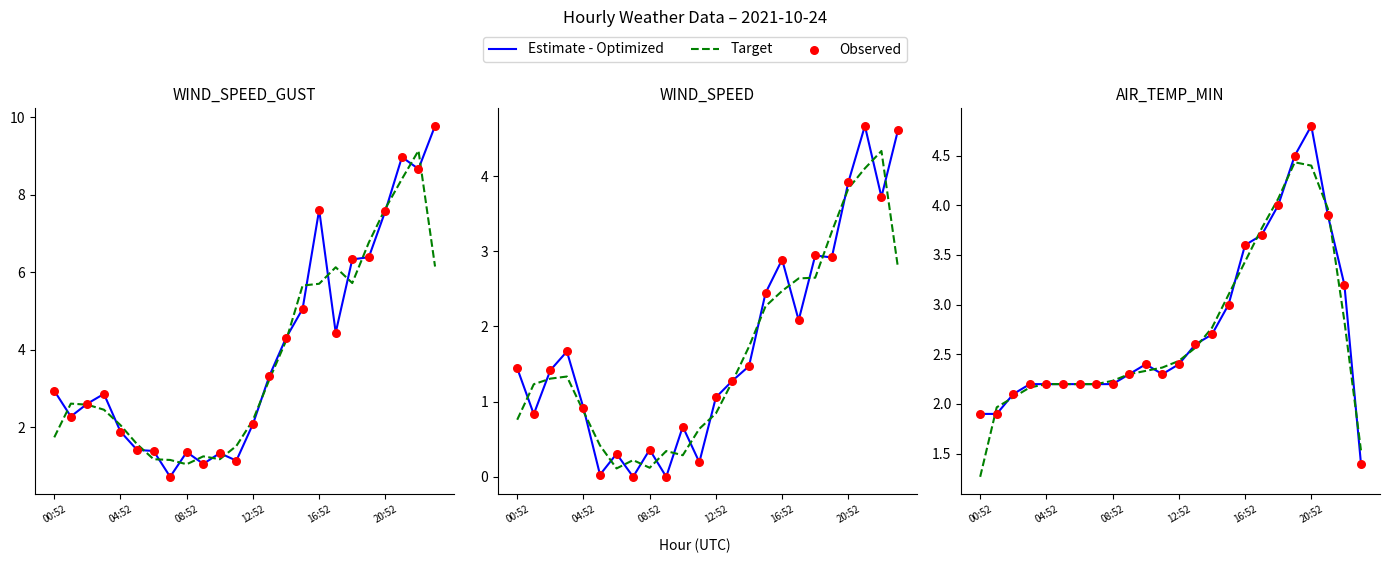

Which series reaches the maximum Y coordinate?

Estimate - Optimized